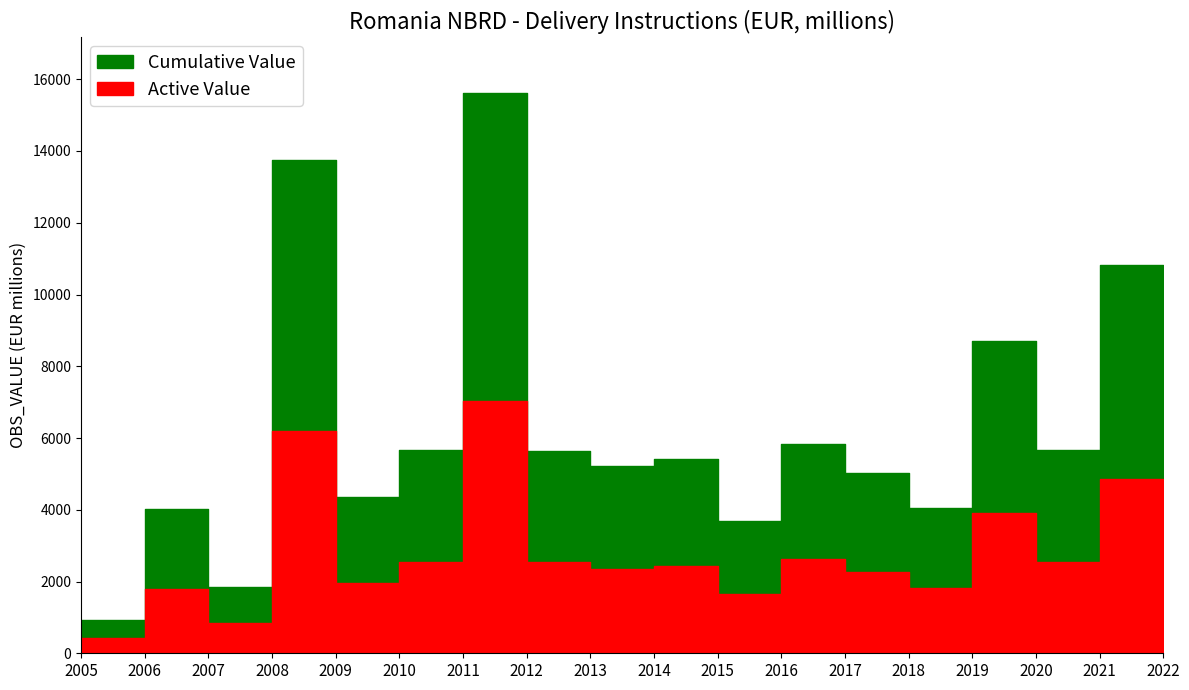

Where is the first local maximum?

2007